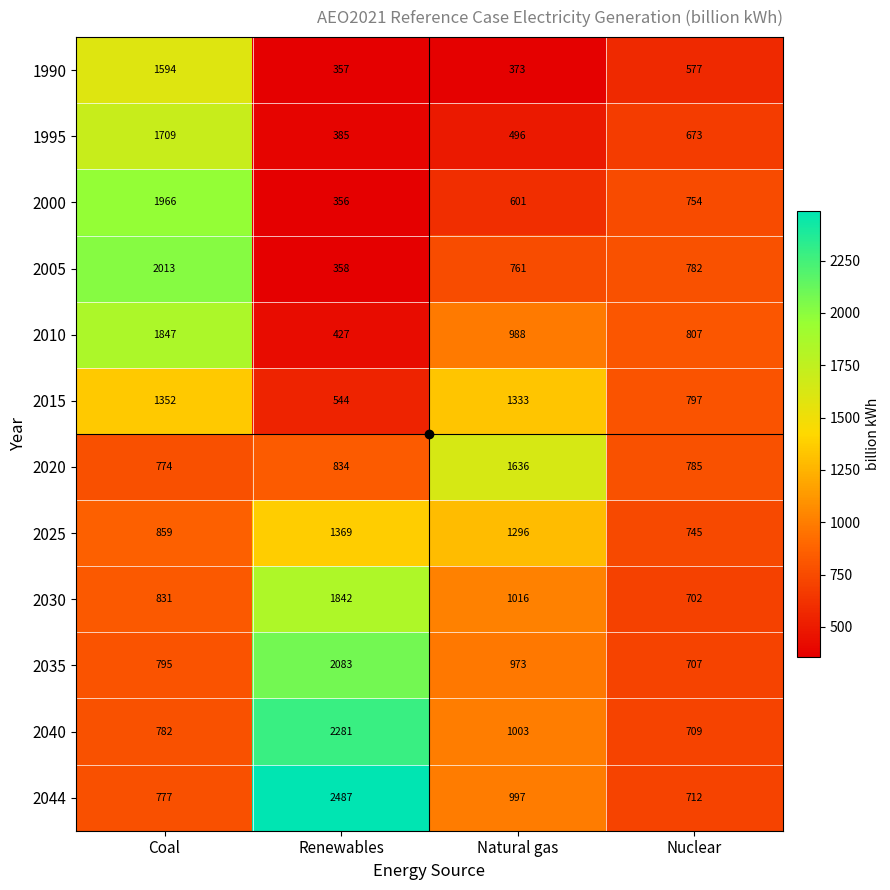

True or false: 2010 has a value of 1256 at Coal.

False